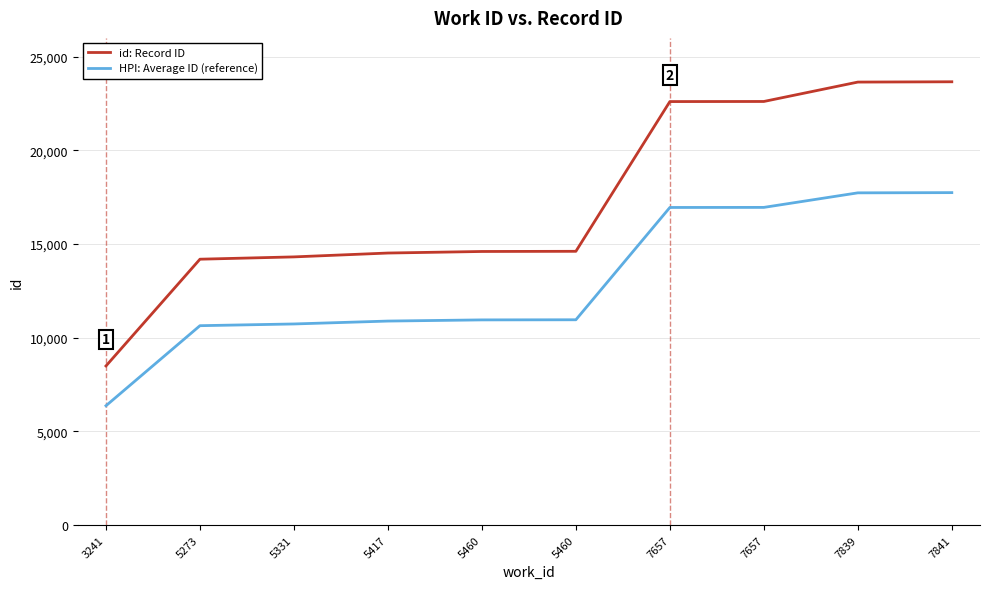

How many lines are shown in the chart?

2